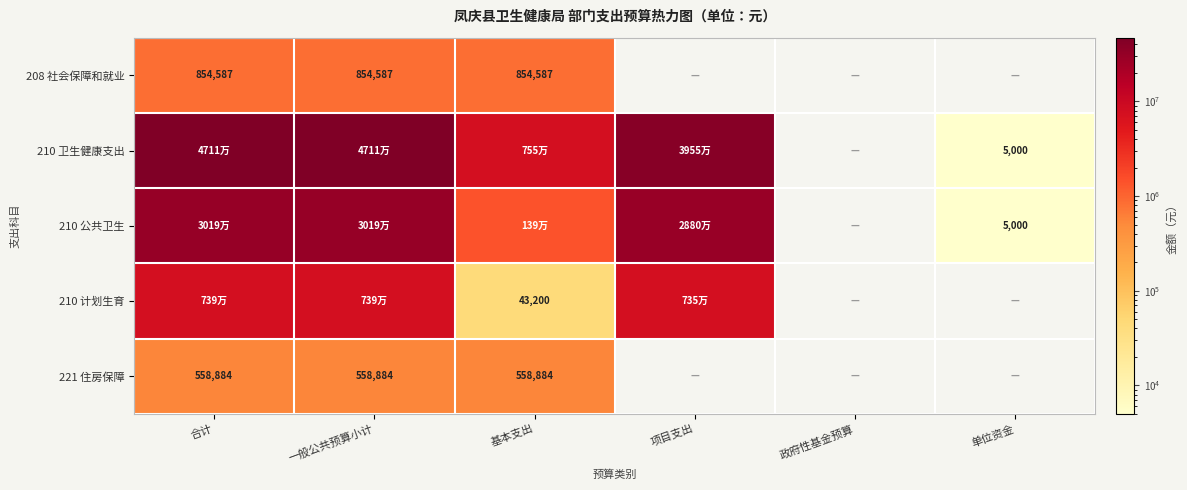

At how many categories does at least one series exceed 37761023?

3